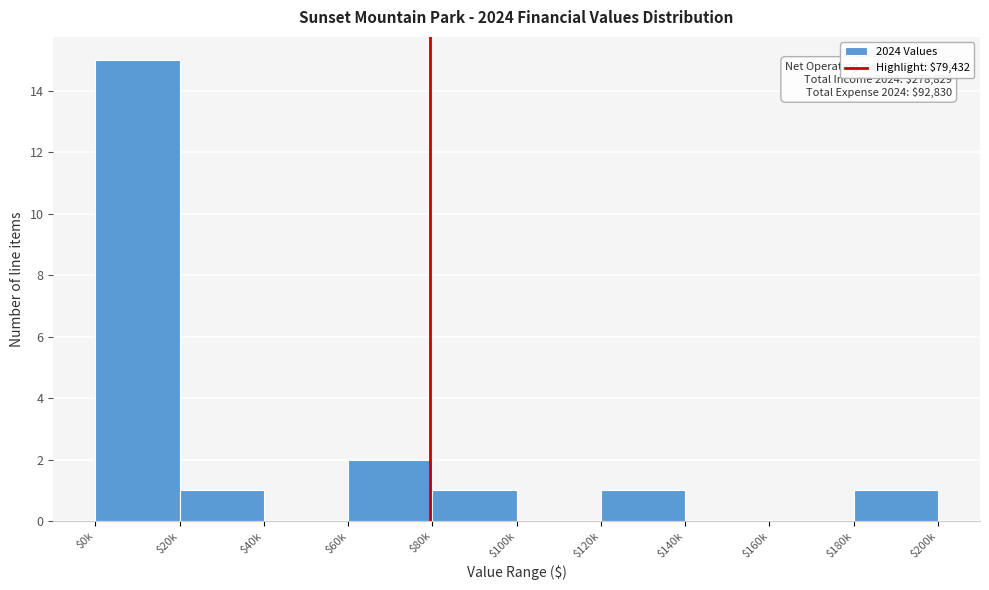

True or false: the data shows 2 at $60k.

True